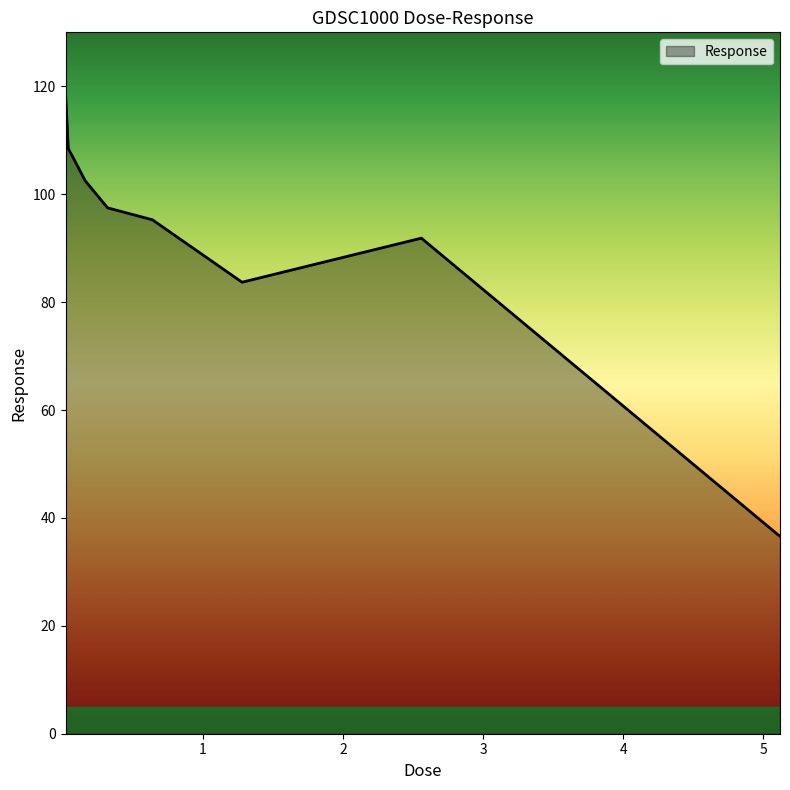

What is the greatest value displayed?

118.7